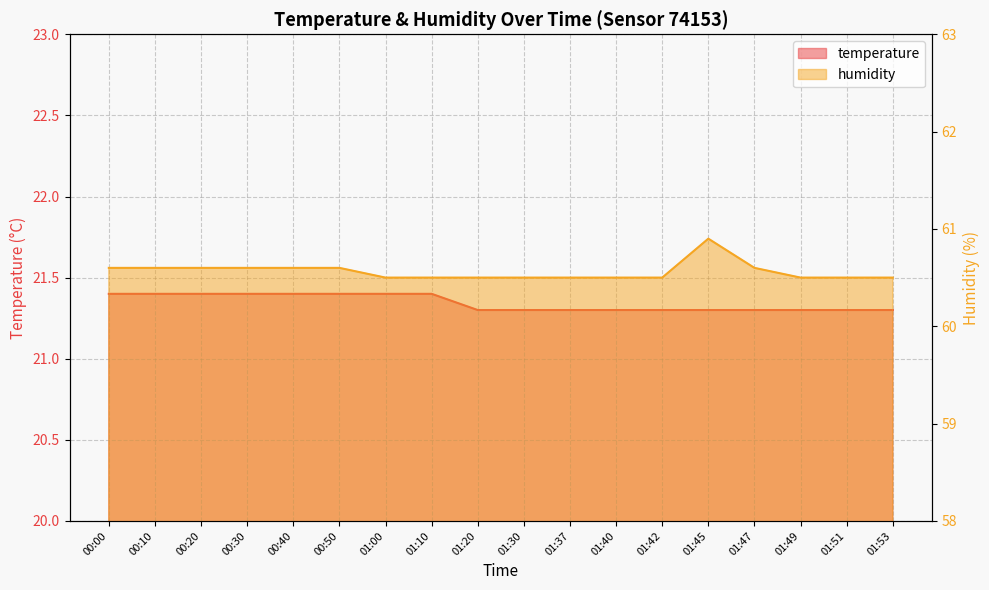

Which category has the lowest value across all series?

01:20